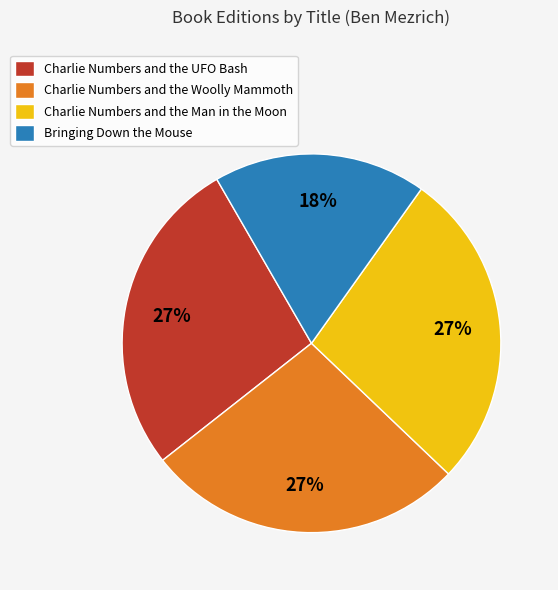

Count the number of slices in the pie.

4